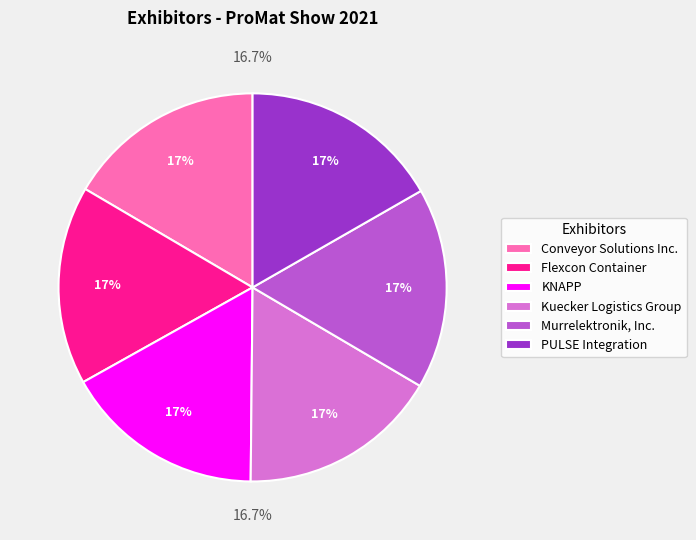

Combined, do KNAPP and Kuecker Logistics Group account for over 50%?

No